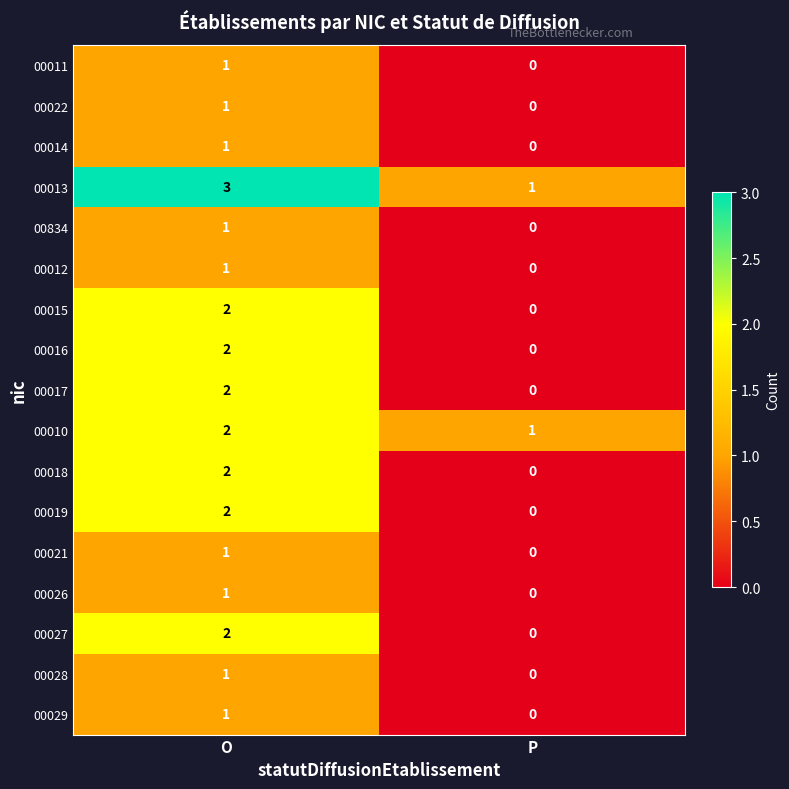

At which category does the chart reach its minimum across all series?

P